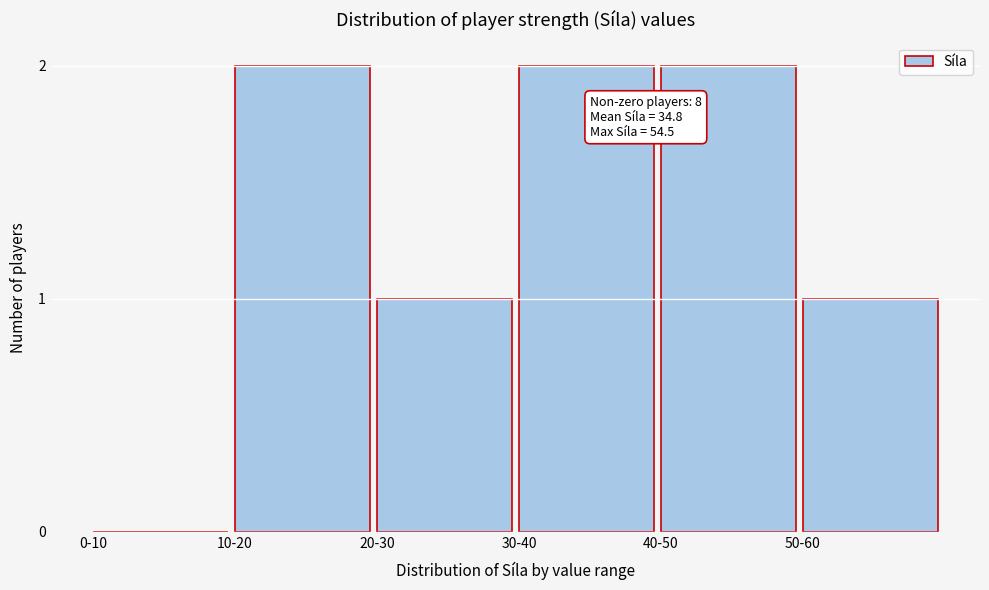

Reading left to right, extract all data points from this chart.

0-10=0	10-20=2	20-30=1	30-40=2	40-50=2	50-60=1